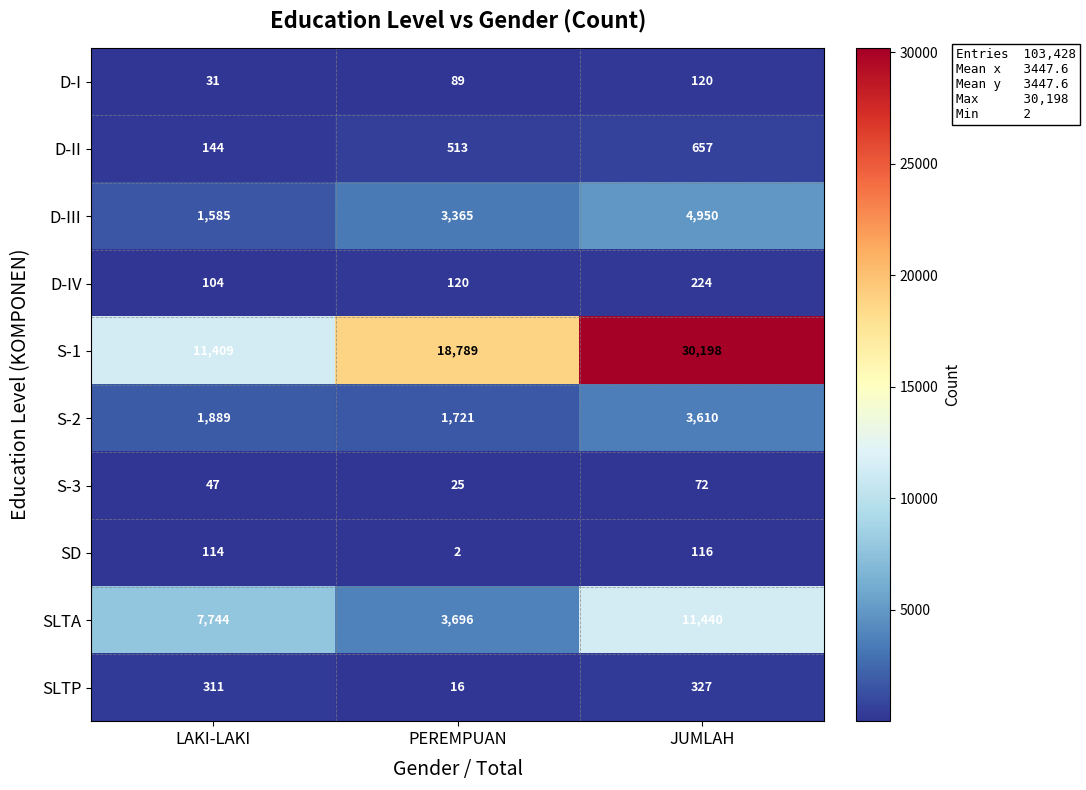

The value of D-III at PEREMPUAN is 3365. True or false?

True